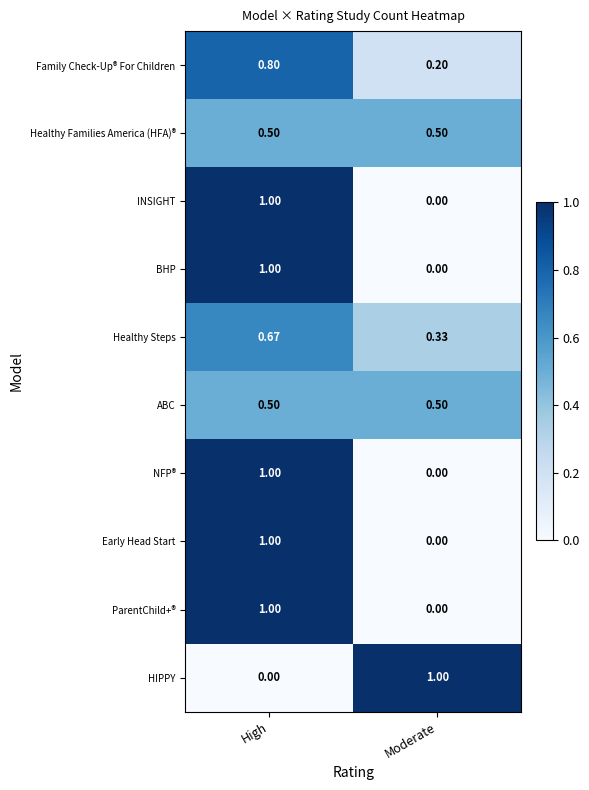

What is the total value across all series at Moderate?

2.5